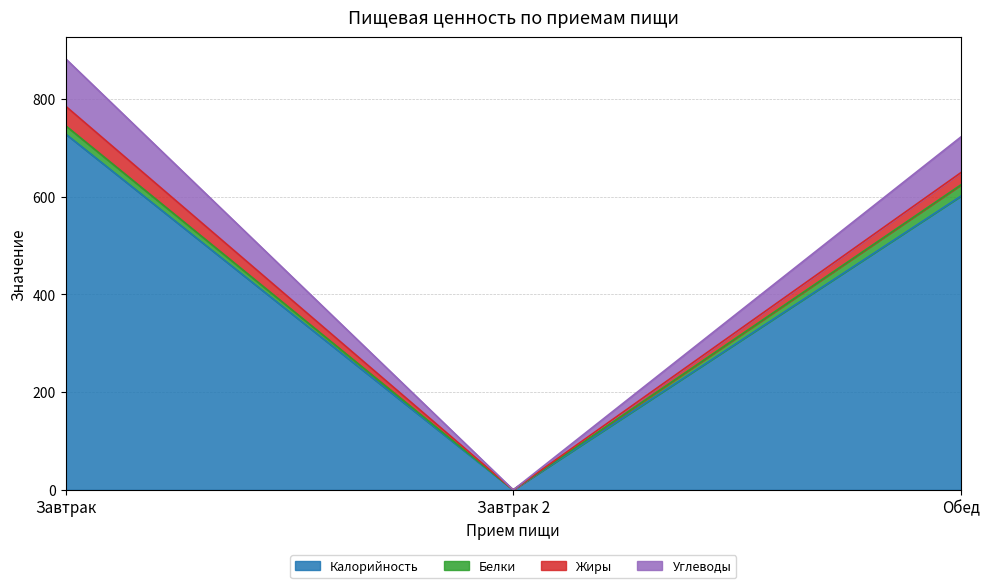

At which category is the sum across all series the highest?

Завтрак